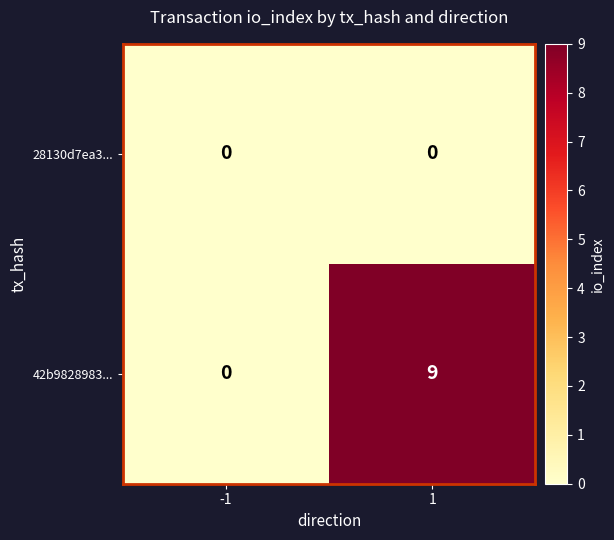

Which series has the largest total across all categories?

42b9828983...